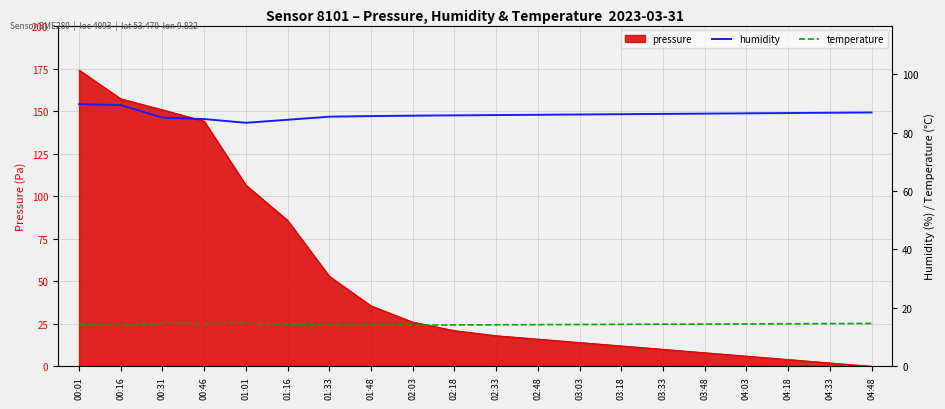

What is the minimum value for humidity?

83.4